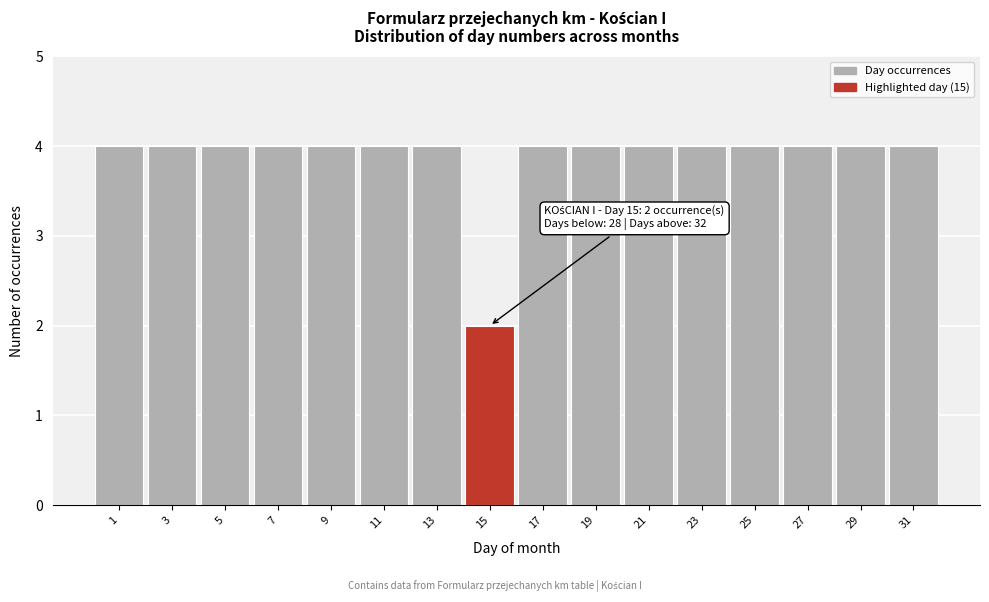

Reading left to right, extract all data points from this chart.

1=4	3=4	5=4	7=4	9=4	11=4	13=4	15=2	17=4	19=4	21=4	23=4	25=4	27=4	29=4	31=4